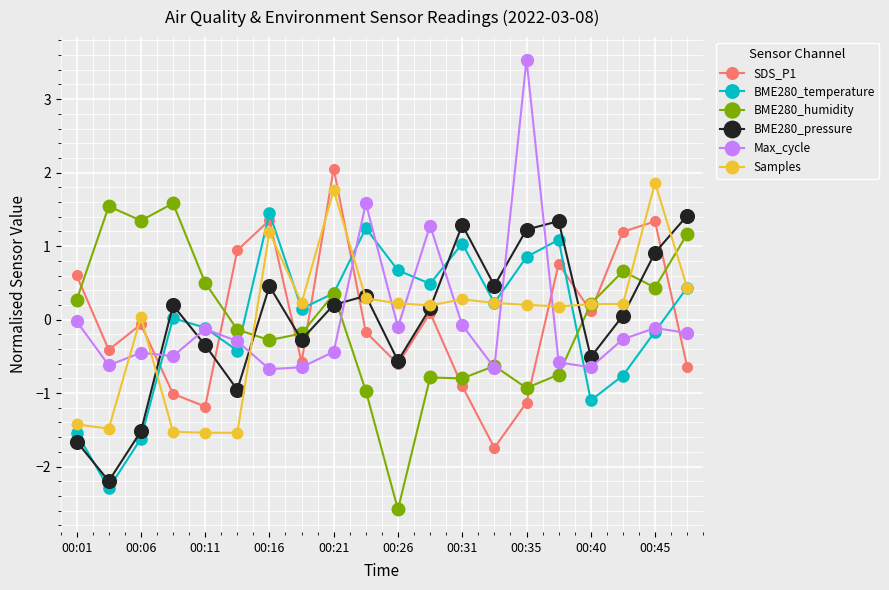

Does the chart display data point markers on the line(s)?

Yes